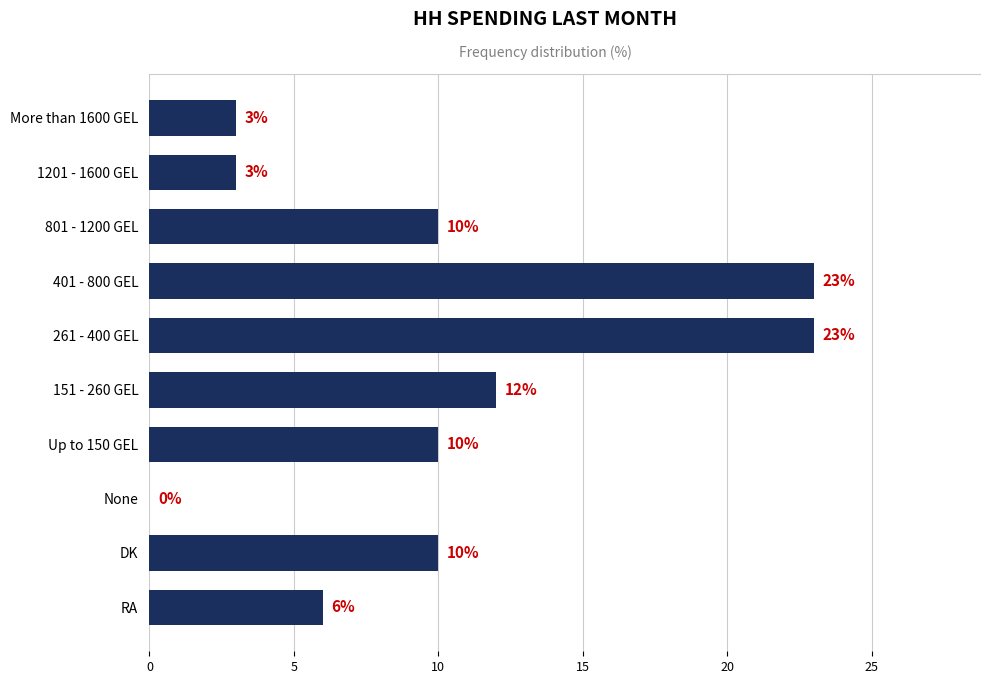

What is the approximate value at DK, to the nearest 5?

10